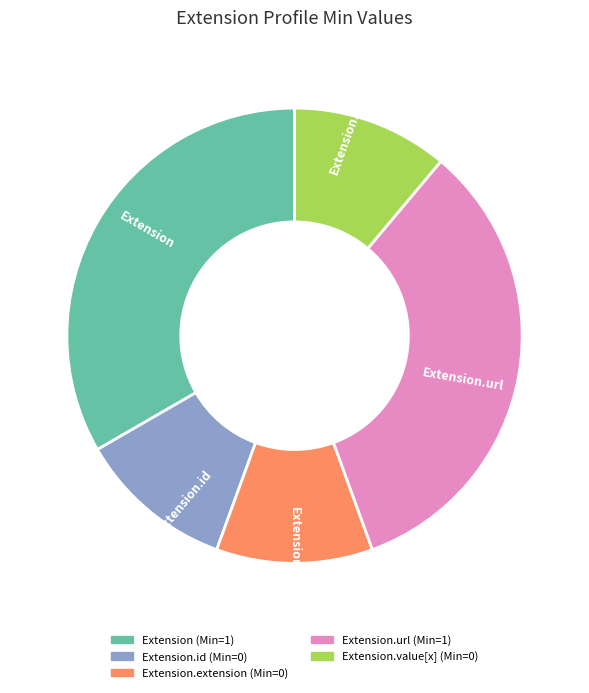

Do Extension.id and Extension.extension together represent more than half of the pie?

No